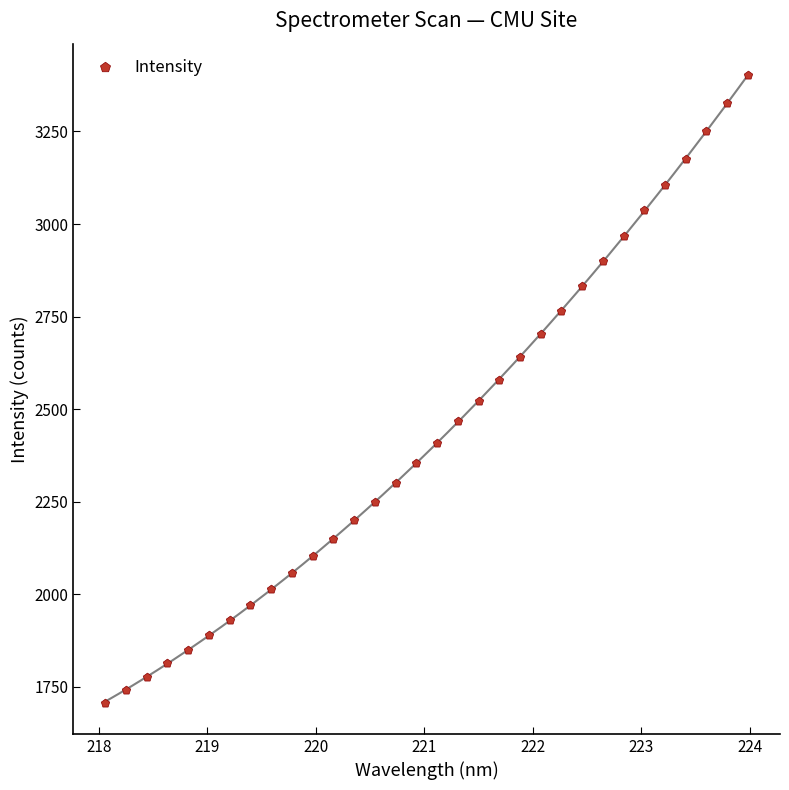

What is the range of X values (max minus min)?

5.9